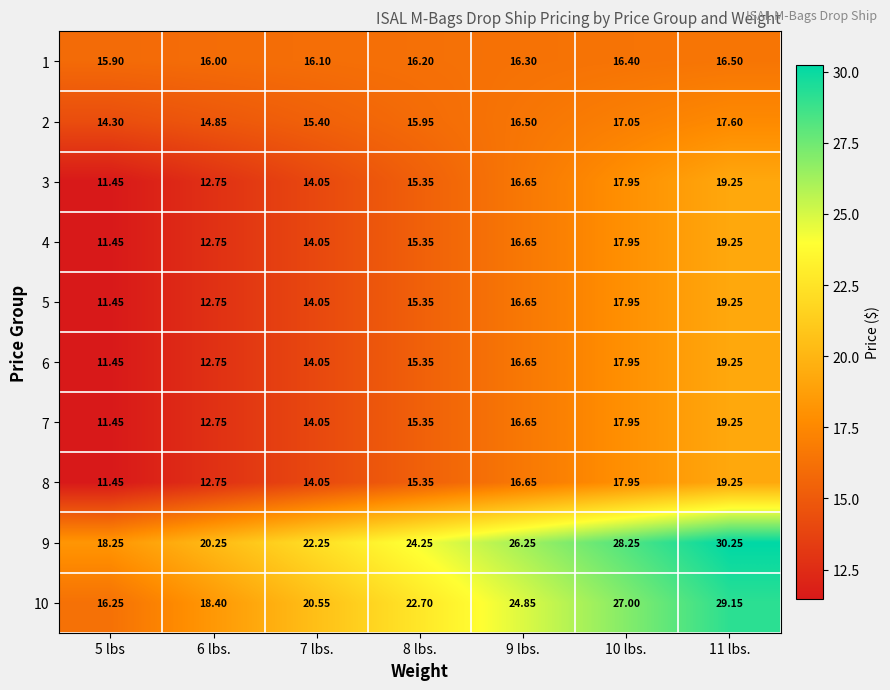

Is the value of 4 at 10 lbs. greater than the value of 2 at 5 lbs?

Yes